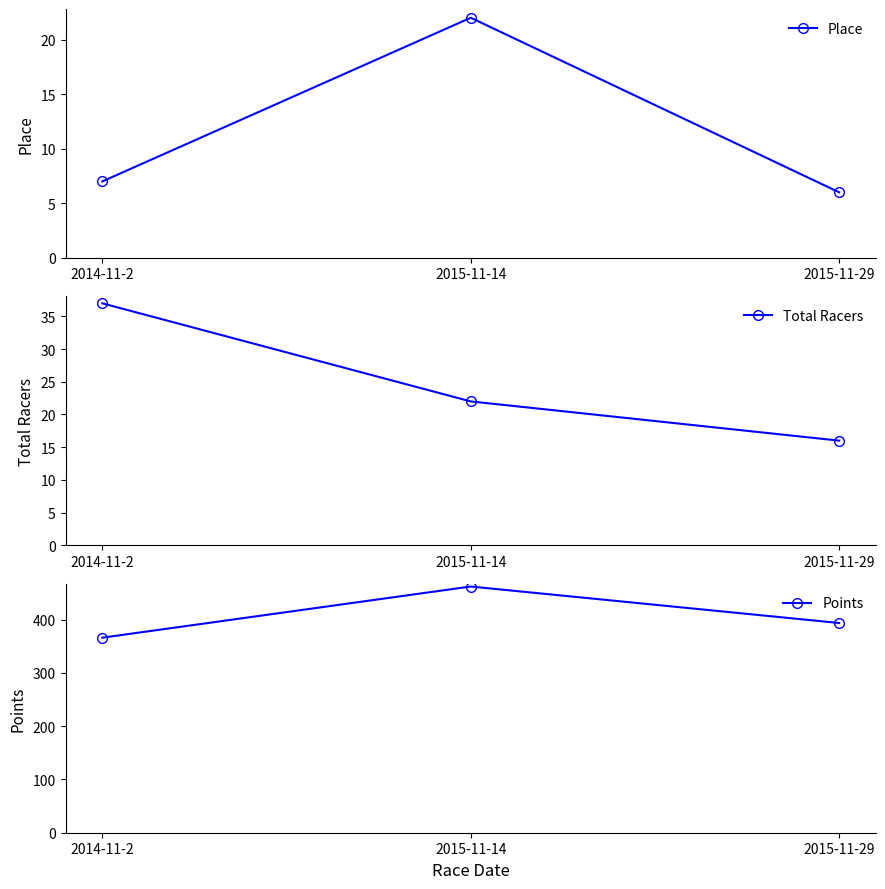

Where is Points nearest to the value 413?

2015-11-29